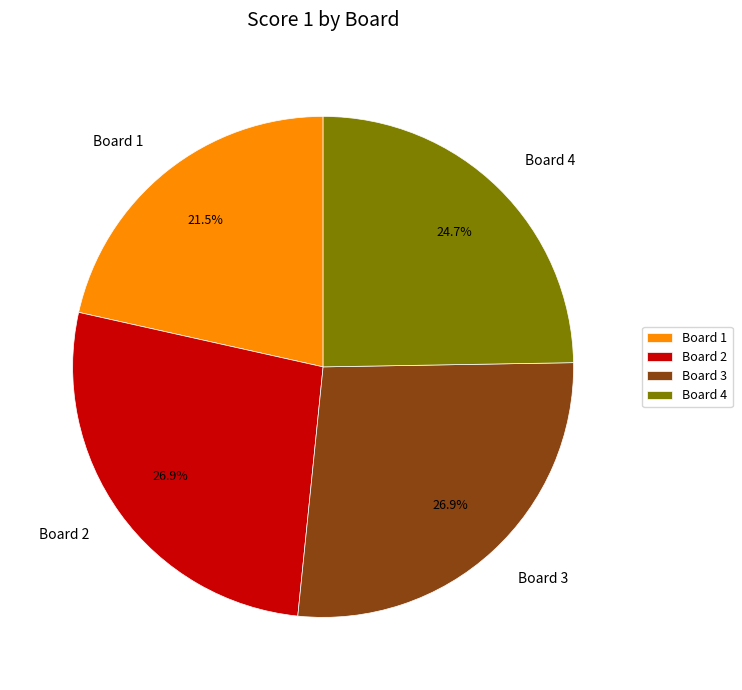

Count the number of slices in the pie.

4